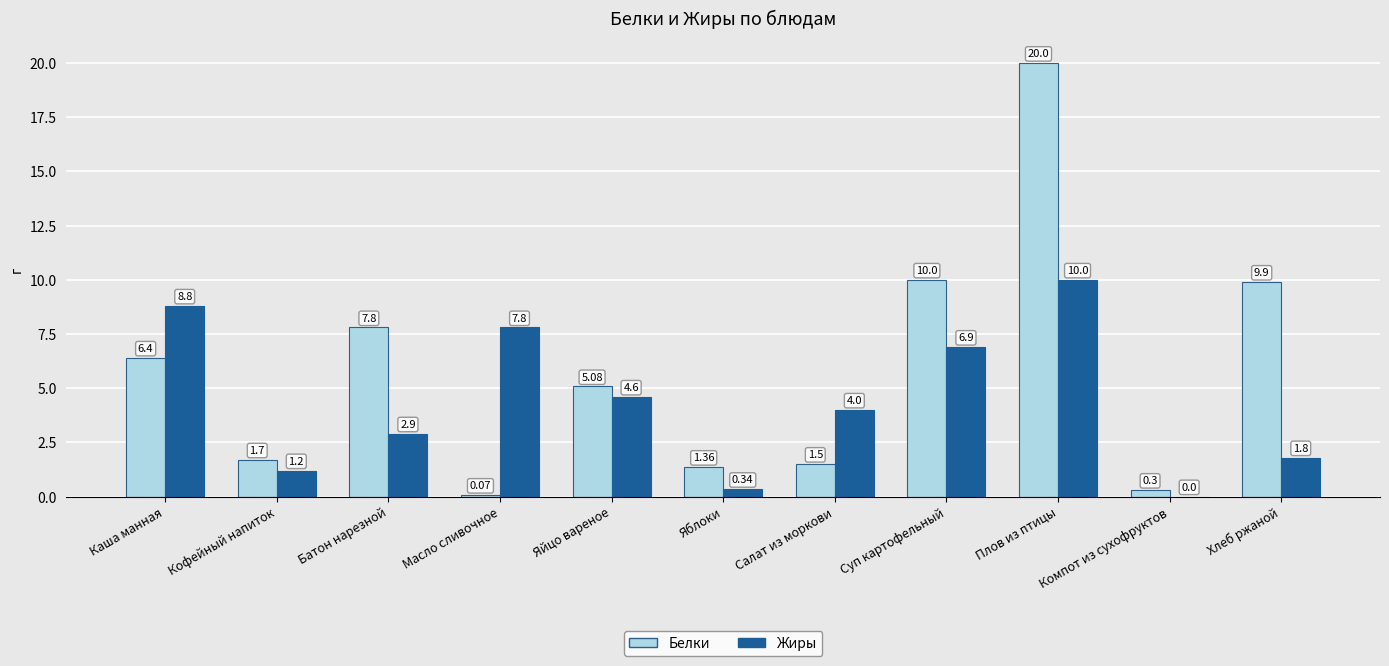

The Белки series shows 12.5 at Батон нарезной. True or false?

False